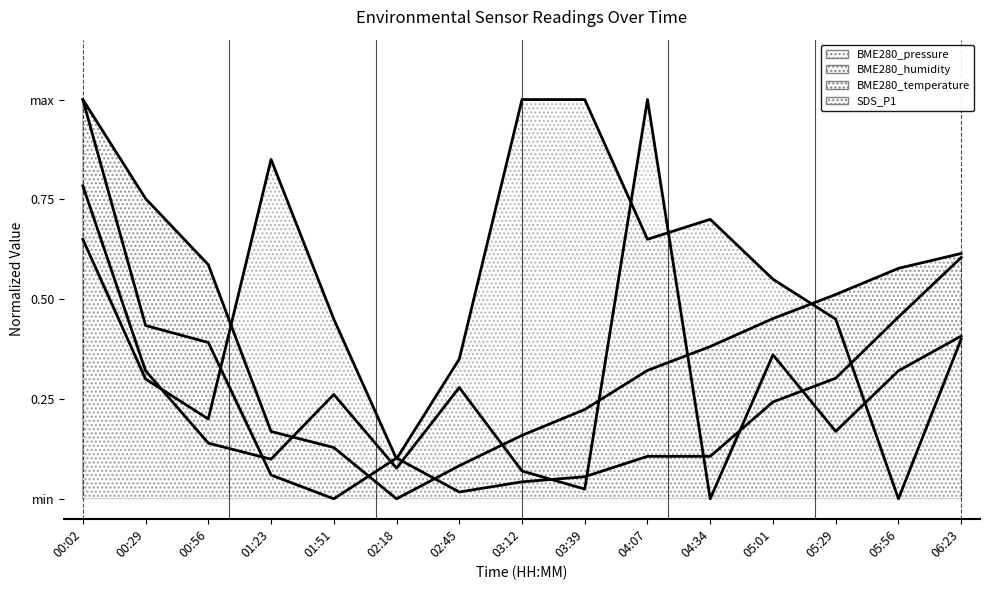

What value does the BME280_temperature series have at 04:07?

0.6